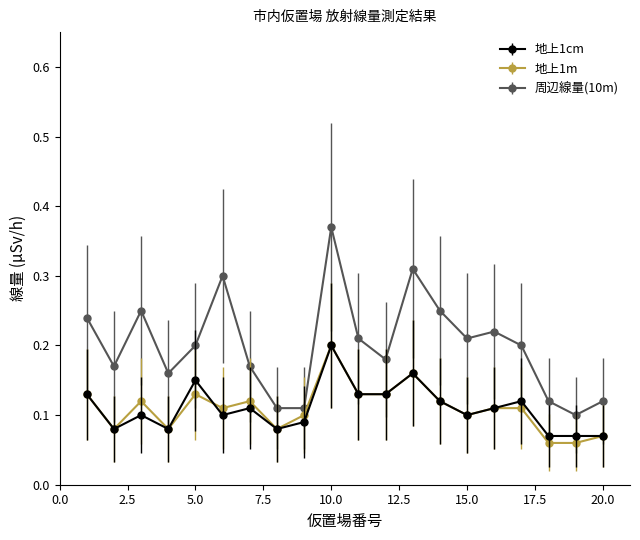

Which series has the widest spread of values?

周辺線量(10m)